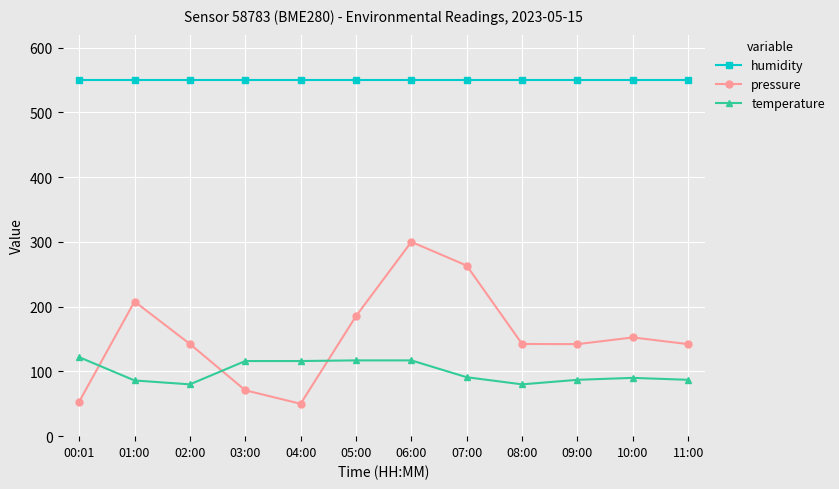

How many lines are shown in the chart?

3